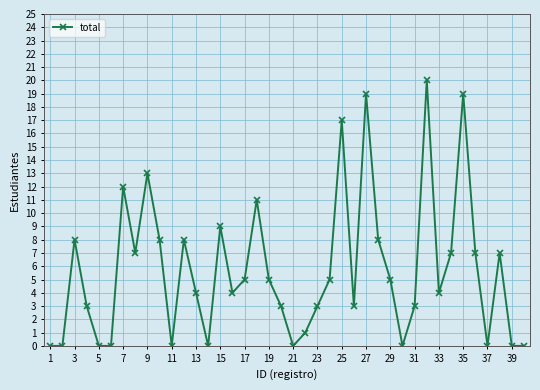

How many interior local peaks (higher than both neighbors) does the data have?

11